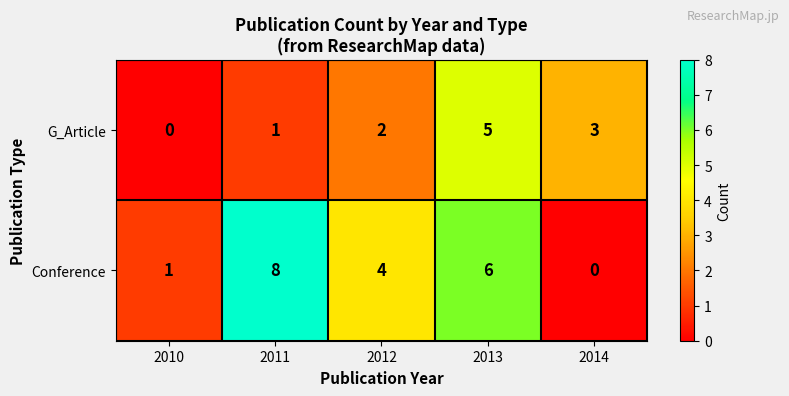

Is the value of G_Article at 2014 greater than the value of Conference at 2014?

Yes